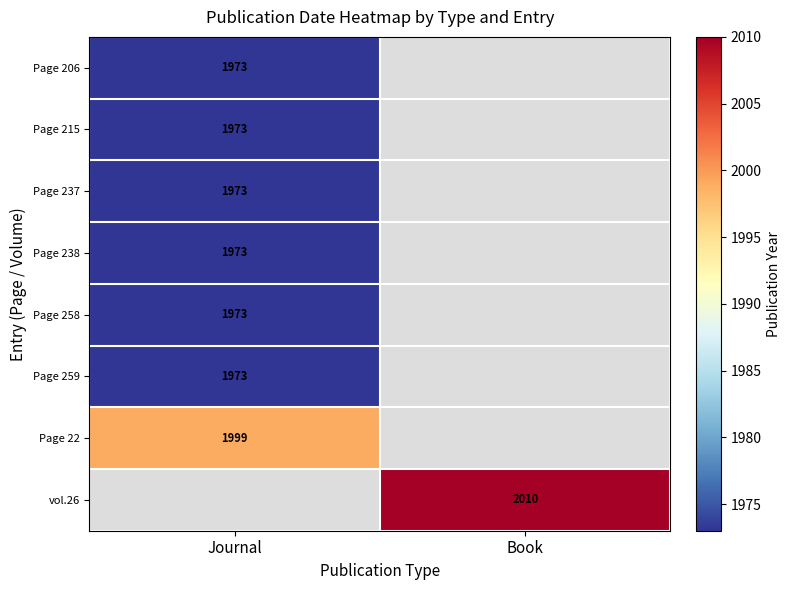

Is it true that Page 22 equals 1999 at Journal?

True